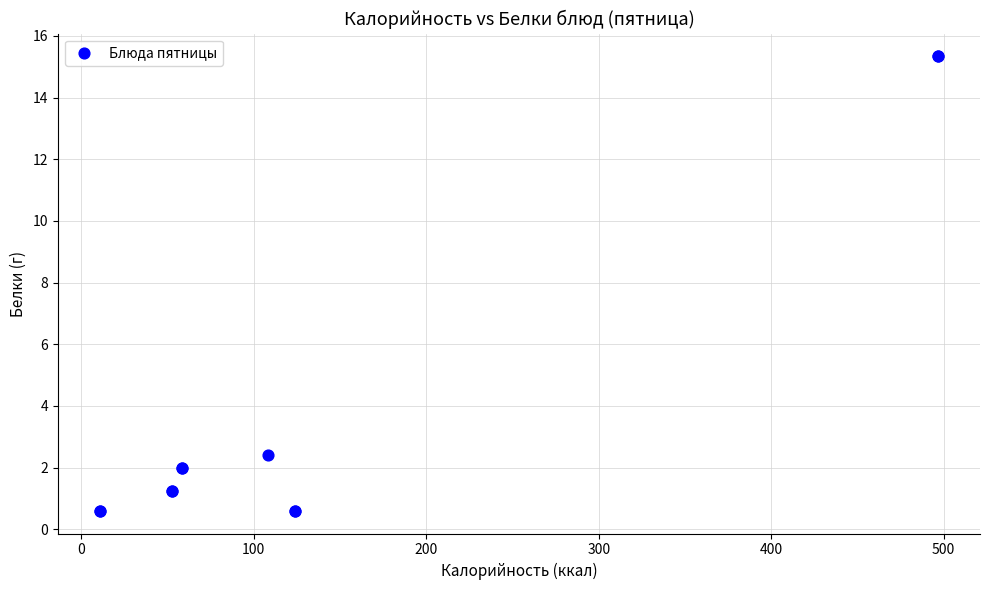

What Y value in the scatter plot is closest to 7?

2.4